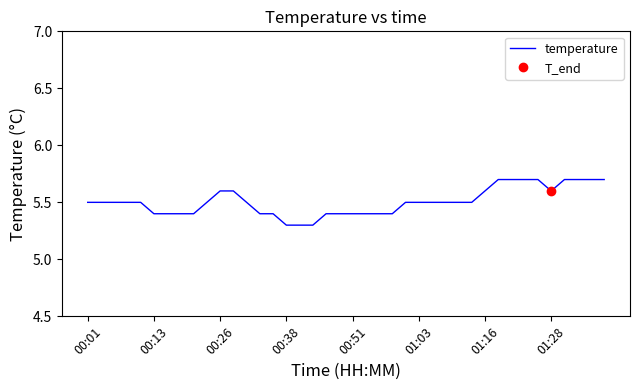

Does the chart have visible grid lines?

No